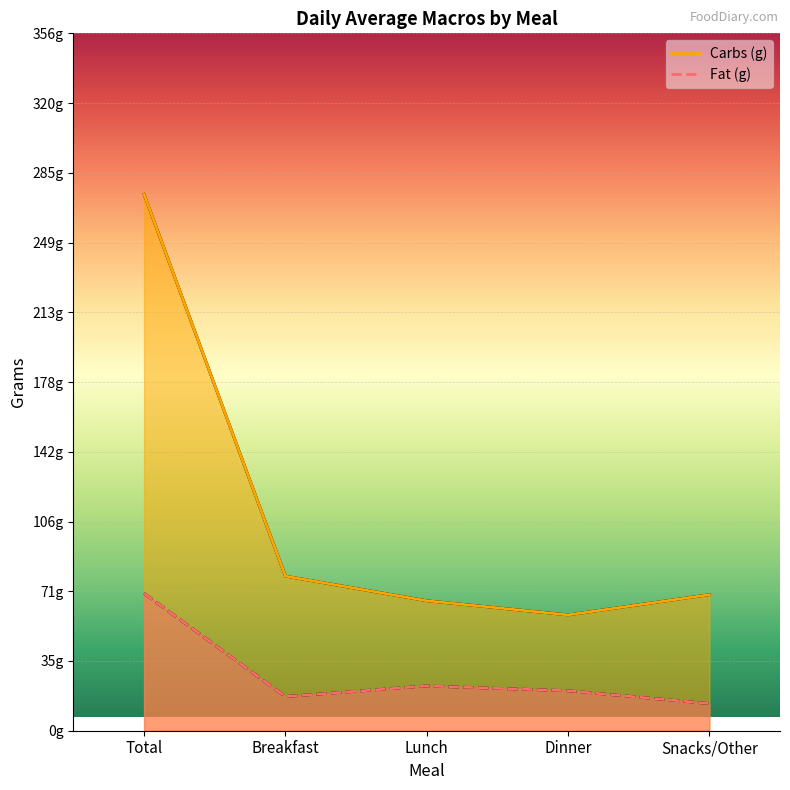

Reading left to right, transcribe all the data shown in this chart.

Fat (g): 70.2	17.5	22.9	20.4	13.9
Carbs (g): 274.1	79.0	66.4	59.2	69.5